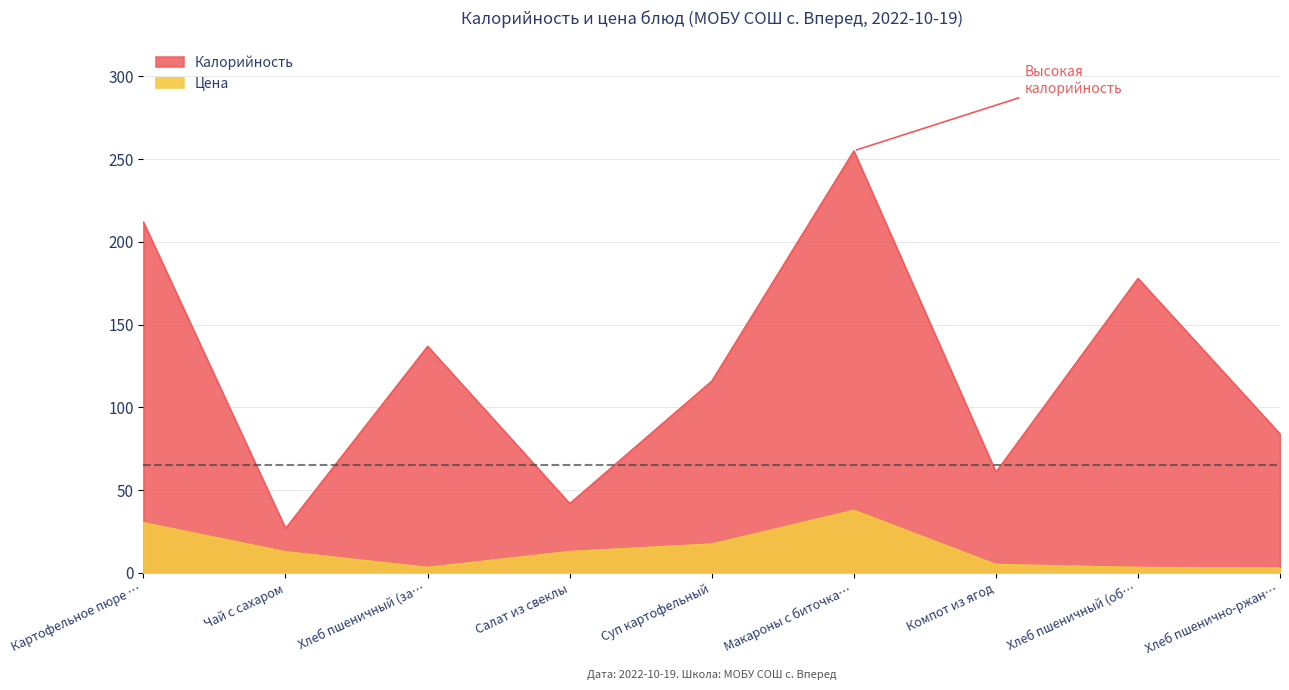

What is the difference between the maximum and minimum values in the Калорийность series?

228.0